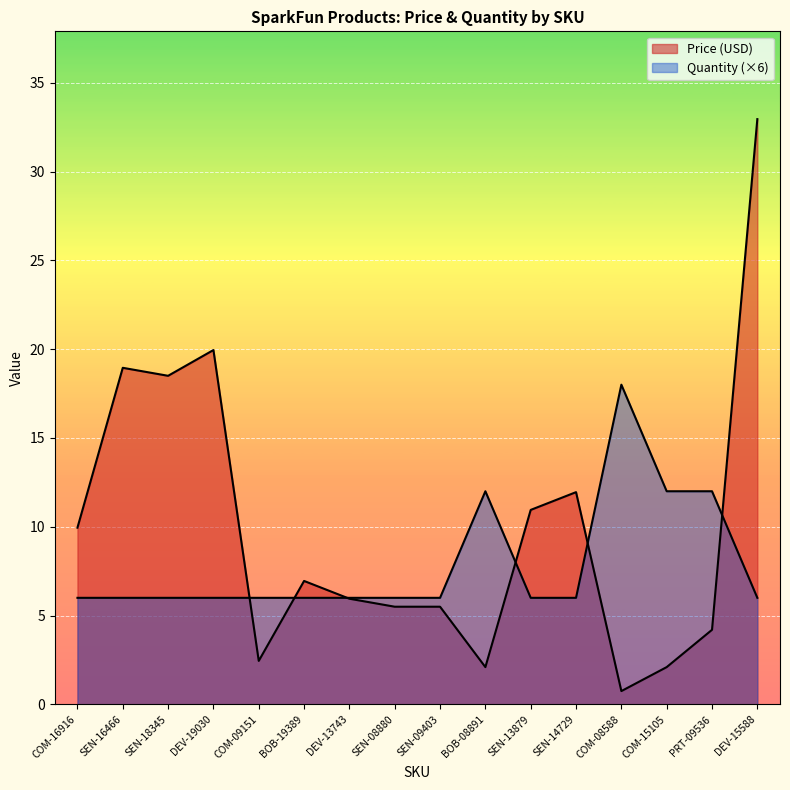

What is the value of the Price (USD) point at the 4th from the left?

19.9